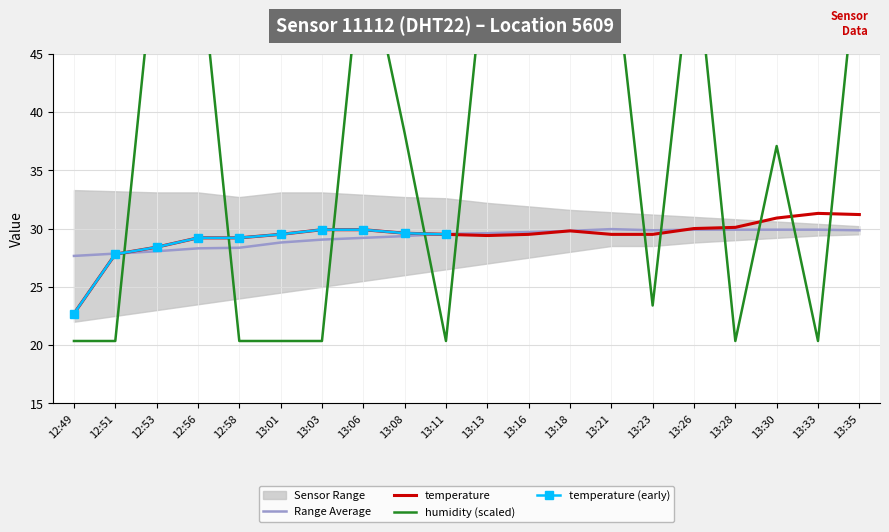

At which label does temperature reach its minimum?

12:49